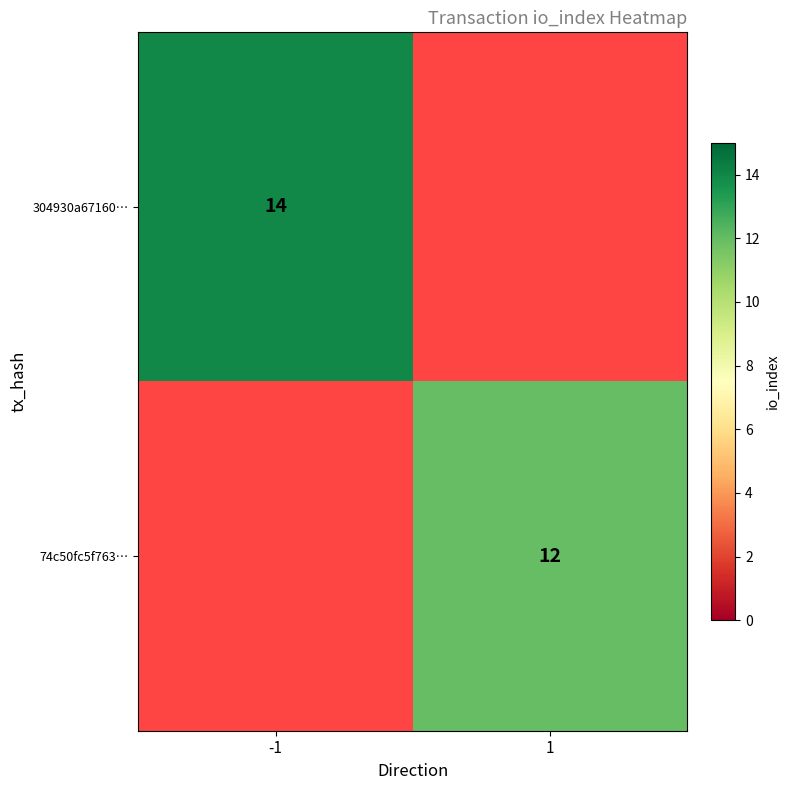

How many categories are shown in the chart?

2